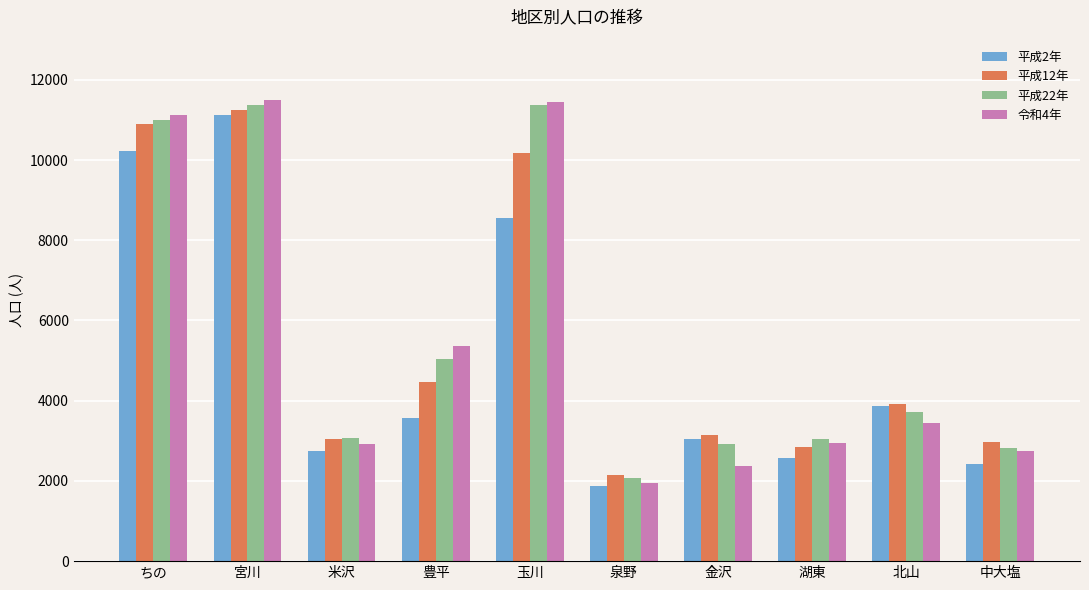

What is the total value across all series at 中大塩?

10976